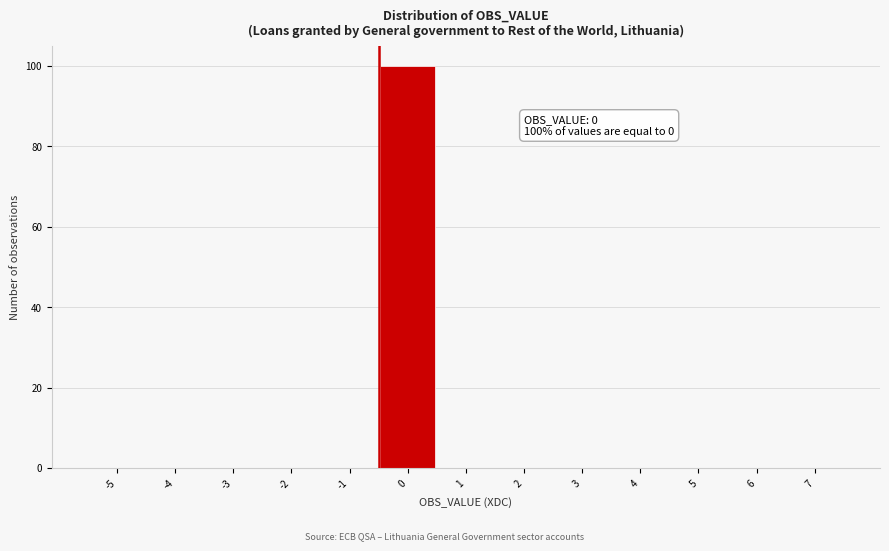

Reading left to right, transcribe all the data shown in this chart.

-5=0	-4=0	-3=0	-2=0	-1=0	0=100	1=0	2=0	3=0	4=0	5=0	6=0	7=0